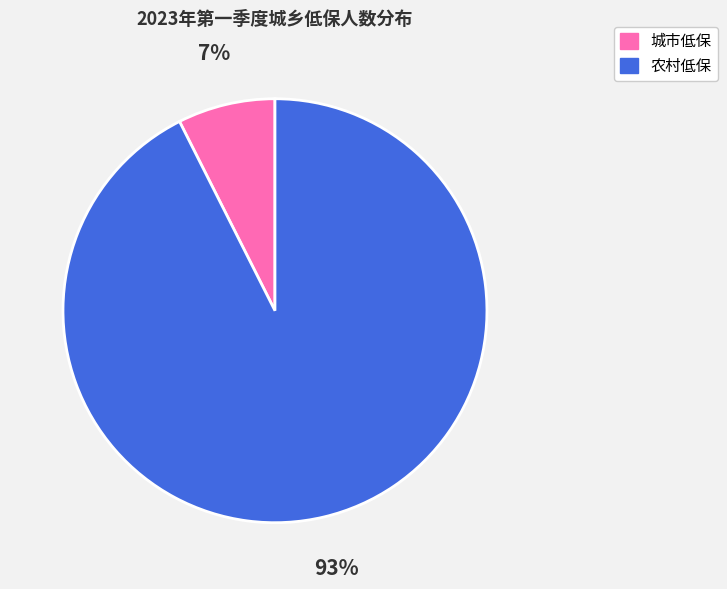

Which has a higher value, 农村低保 or 城市低保?

农村低保